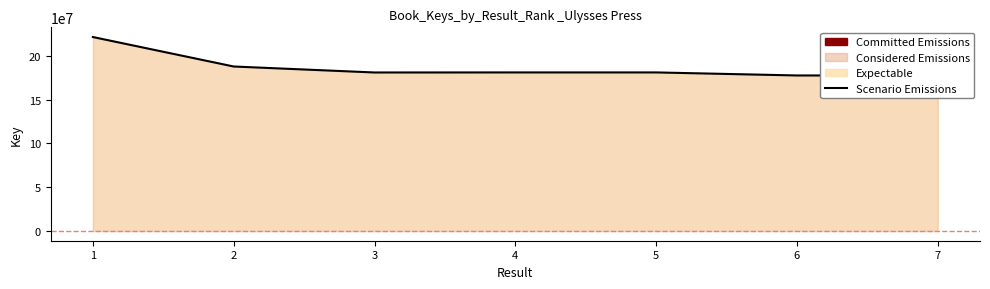

What is the average value?

186826853